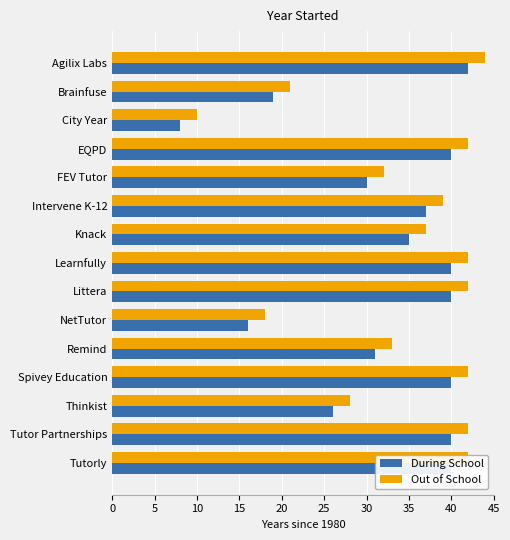

Is the value of Out of School at Intervene K-12 greater than the value of During School at Knack?

Yes